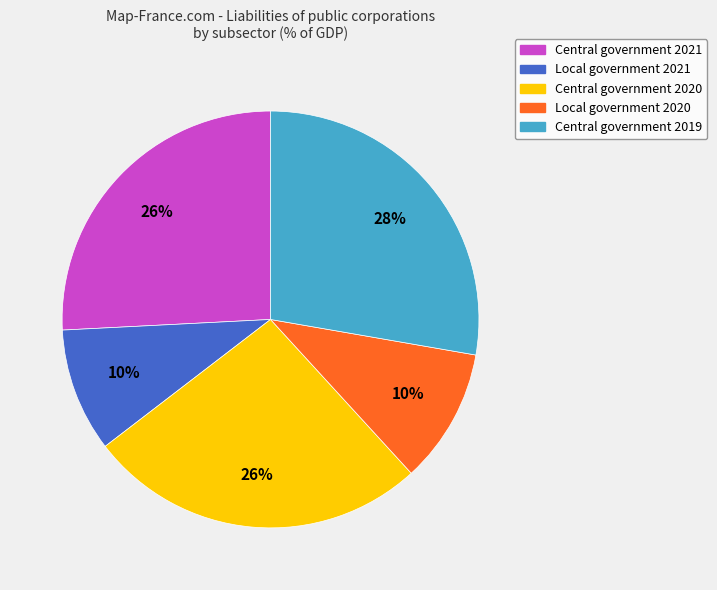

Do Central government 2020 and Central government 2021 together represent more than half of the pie?

Yes